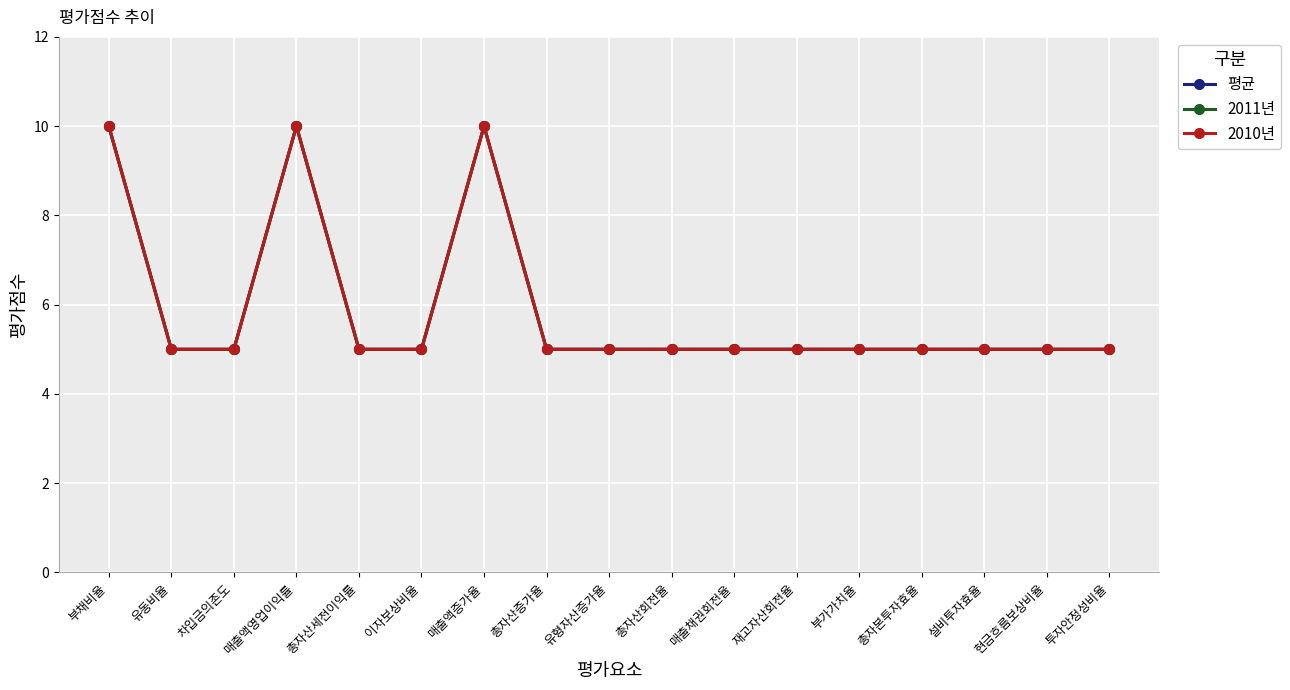

What is the difference between the second highest and minimum values in the 2011년 series?

5